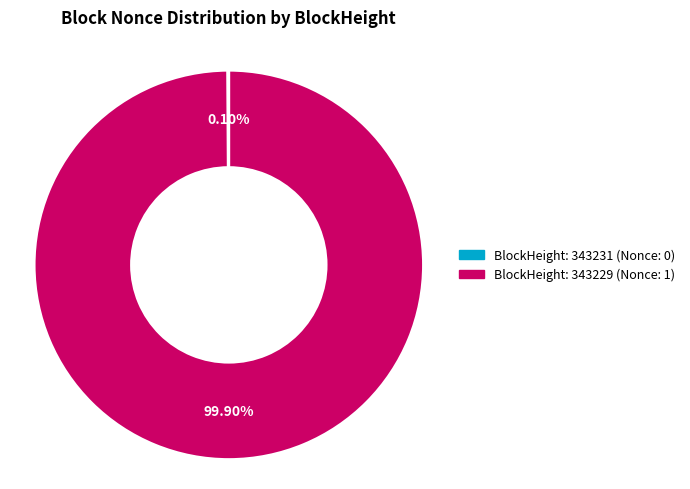

Does any single category account for the majority?

Yes